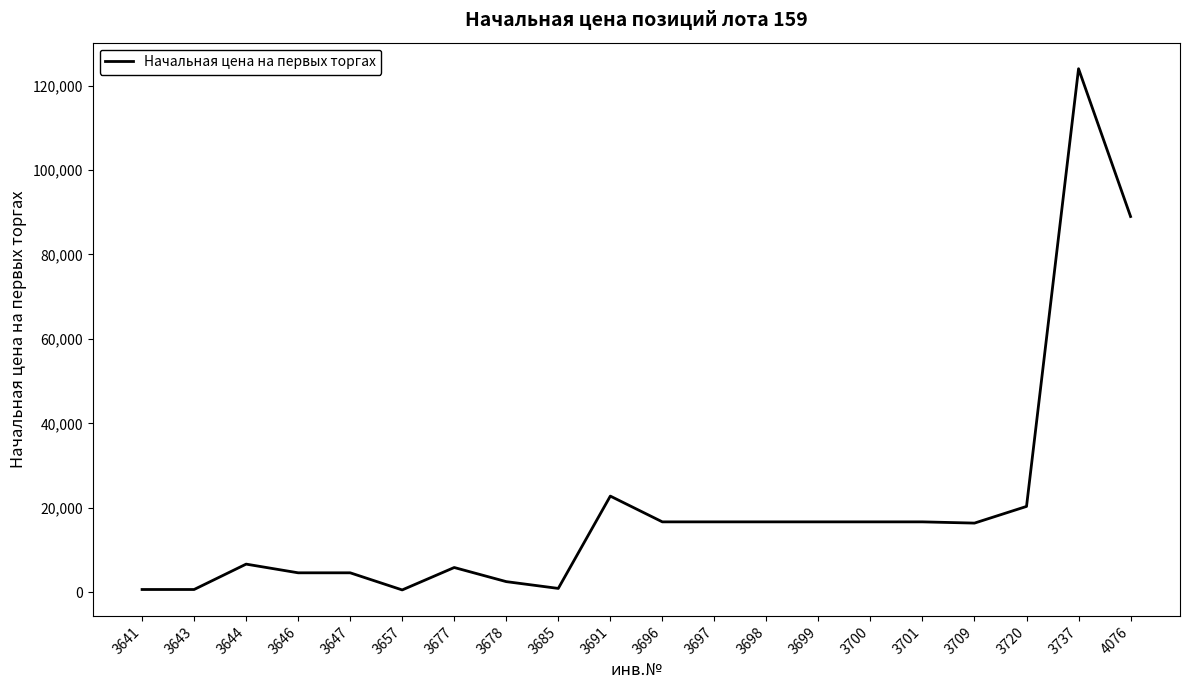

True or false: the data has more than 2 interior local peaks.

True